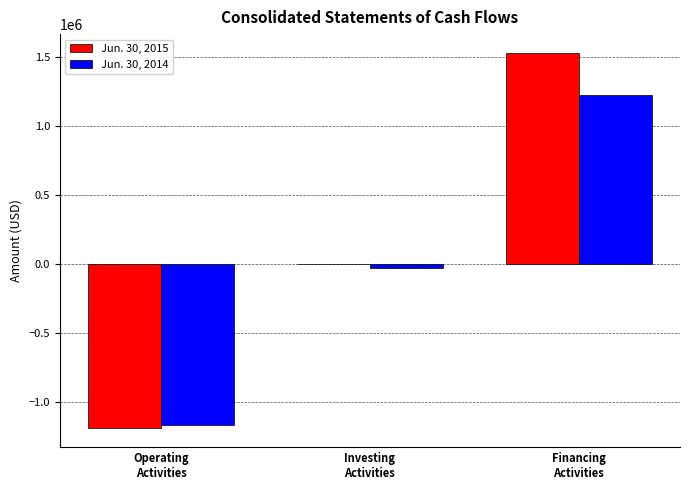

The value of Jun. 30, 2015 at Investing
Activities is -3600. True or false?

True